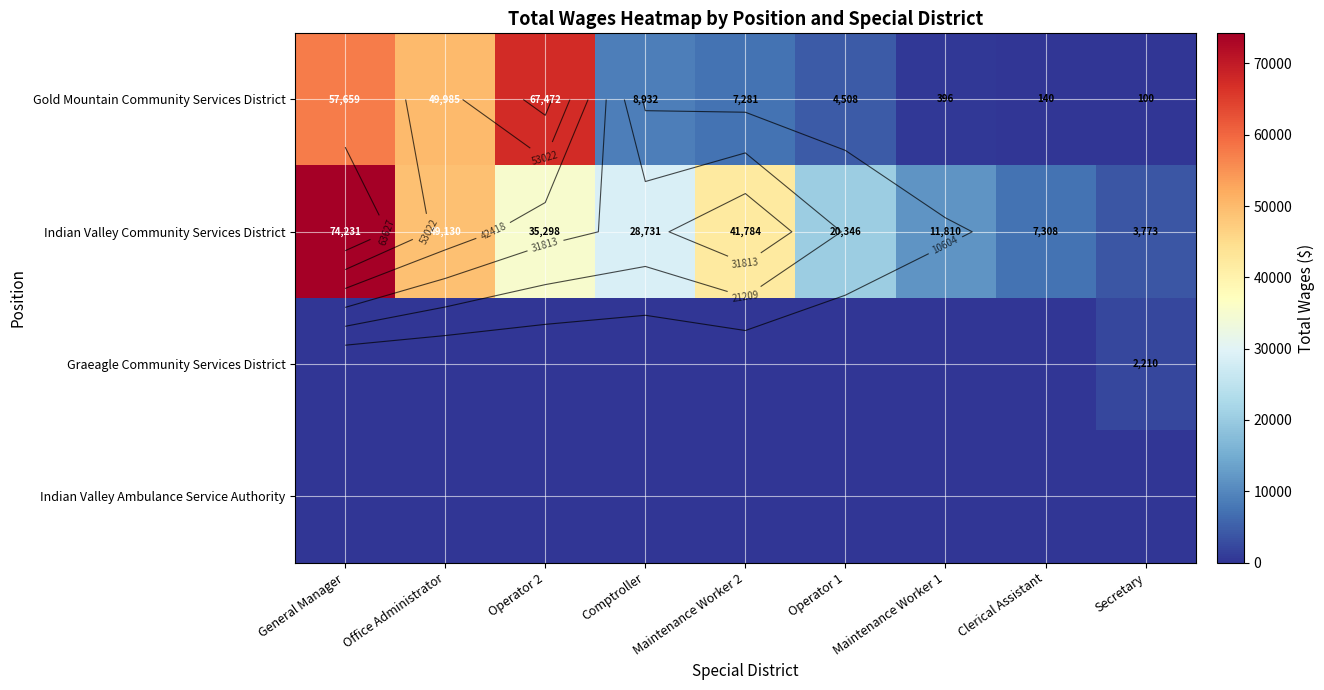

What is the sum of the Indian Valley Community Services District values at Secretary and Maintenance Worker 2?

45557